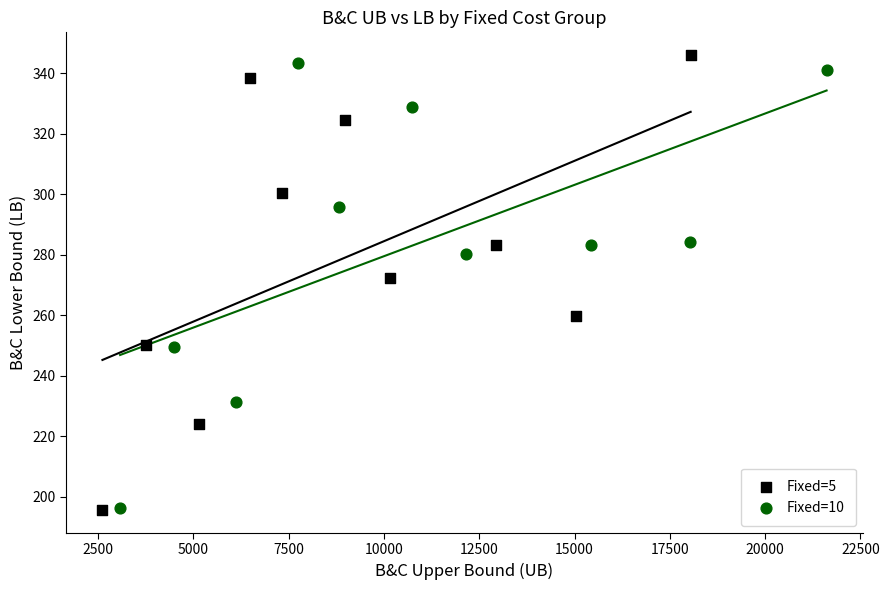

What are all the series names shown in the legend?

Fixed=5, Fixed=10